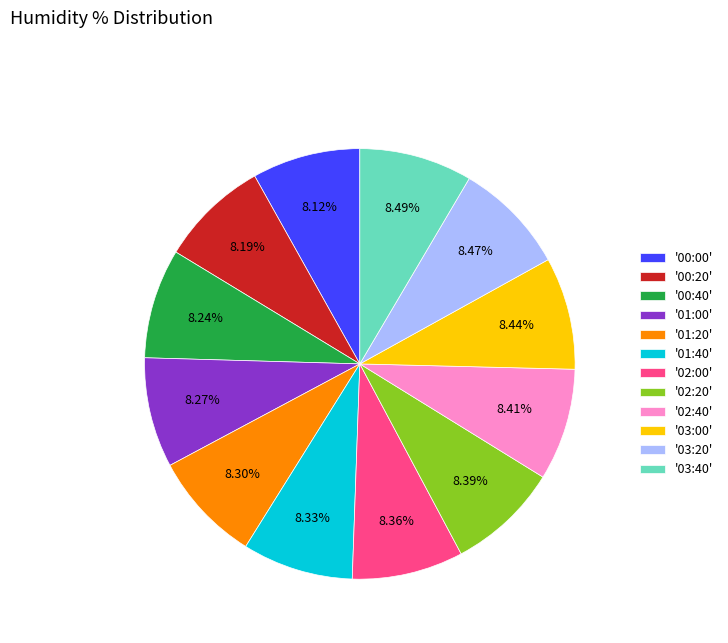

Is the sum of '01:40' and '00:40' greater than half?

No